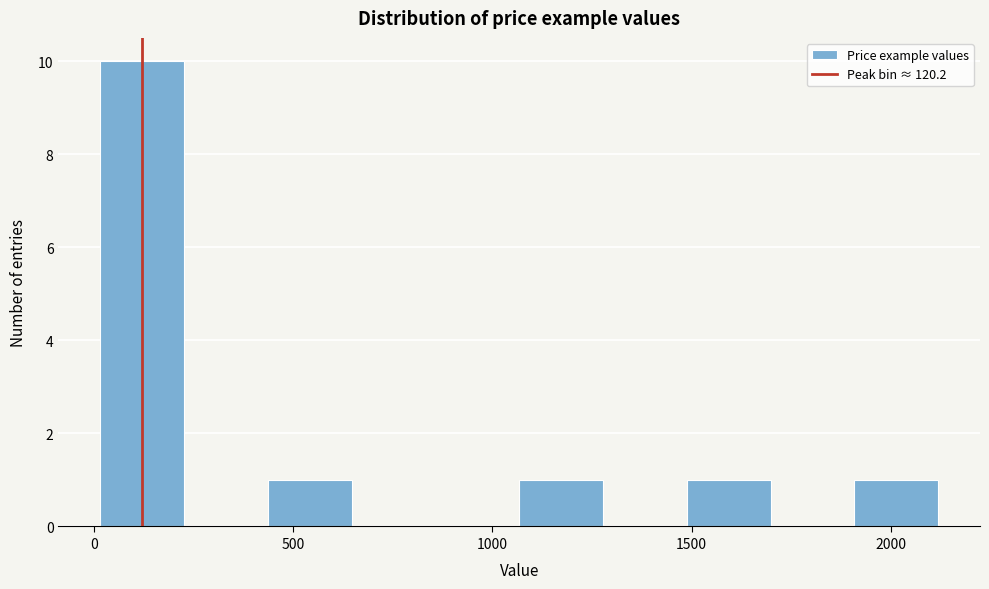

What is the height of the bar covering 1500 to 1700 on the x-axis? Neither the bar edges nor the heights are printed on the chart, so give them approximately, as read against the axes.

1